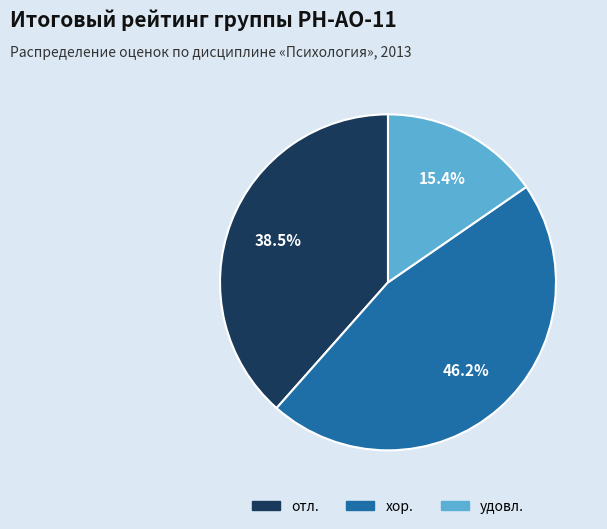

What percentage is the хор. slice, to the nearest percent?

46%